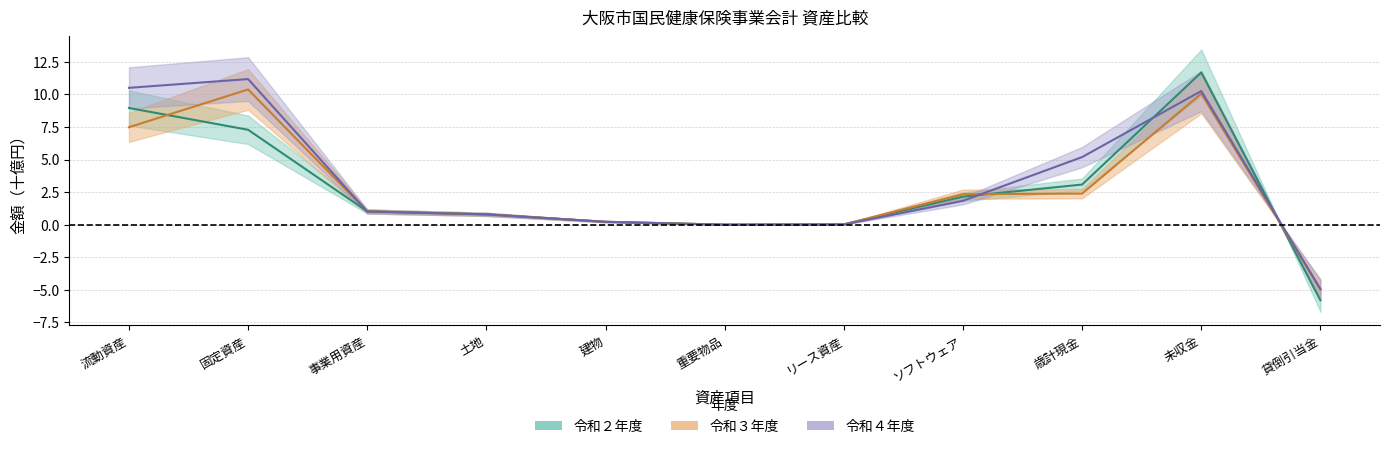

Reading left to right, list all the values displayed in this chart.

令和４年度: 流動資産=10.5	固定資産=11.2	事業用資産=1.0	土地=0.8	建物=0.2	重要物品=0.0	リース資産=0.0	ソフトウェア=1.8	歳計現金=5.2	未収金=10.3	貸倒引当金=-4.9
令和３年度: 流動資産=7.5	固定資産=10.4	事業用資産=1.0	土地=0.8	建物=0.2	重要物品=0.0	リース資産=0.0	ソフトウェア=2.3	歳計現金=2.4	未収金=10.1	貸倒引当金=-5.0
令和２年度: 流動資産=9.0	固定資産=7.3	事業用資産=1.0	土地=0.8	建物=0.2	重要物品=0.0	リース資産=0.0	ソフトウェア=2.2	歳計現金=3.1	未収金=11.7	貸倒引当金=-5.8